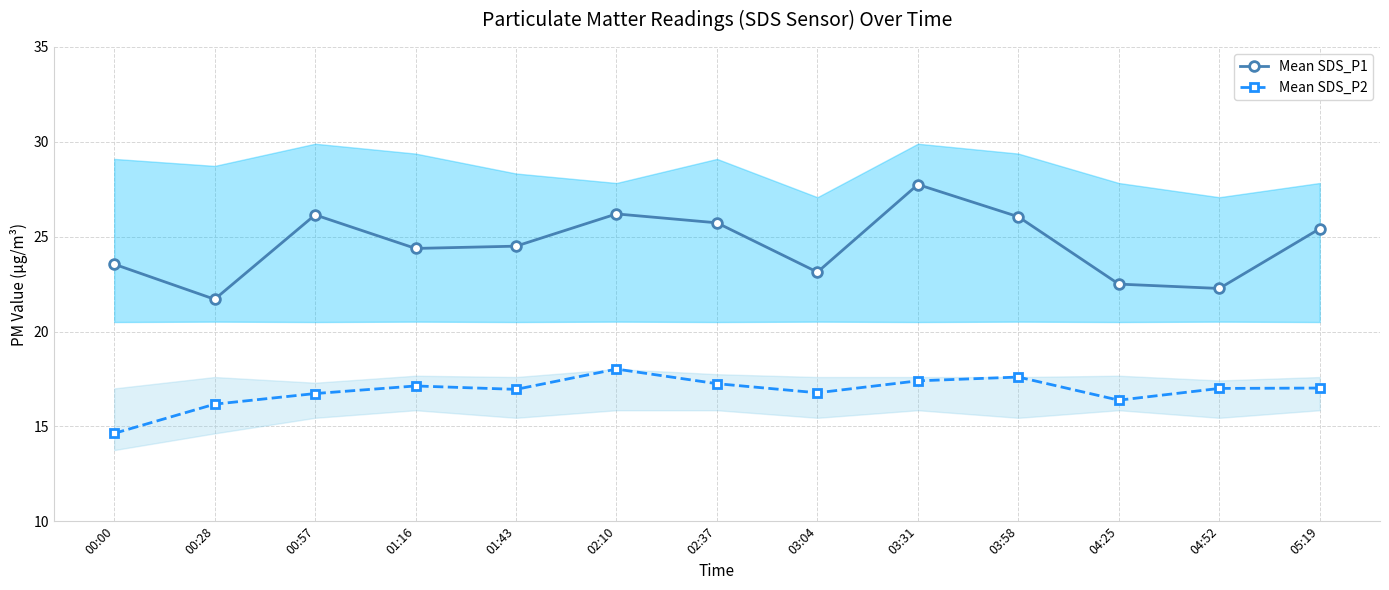

What is the total value across all series at 00:28?

37.9